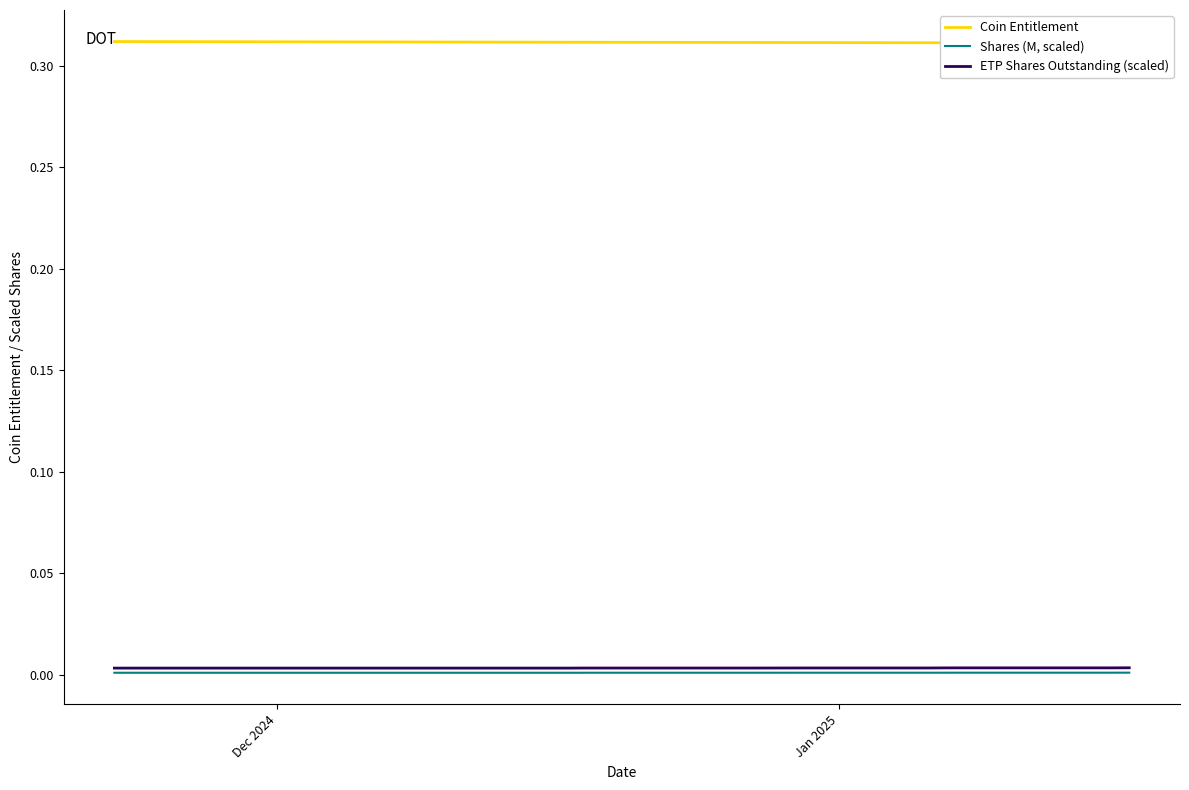

How many Coin Entitlement values are between 0 and 1?

39